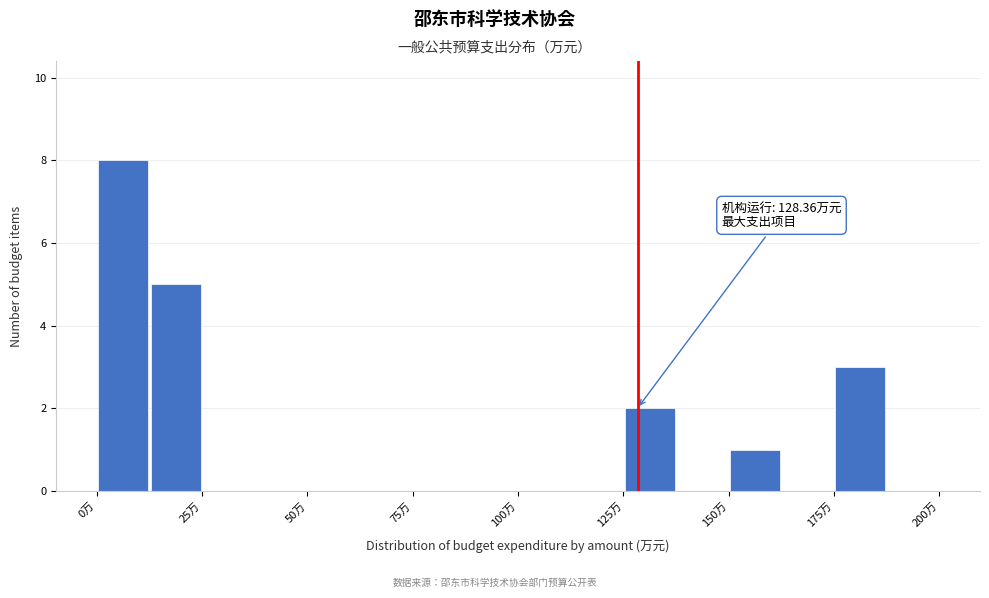

Around what value on the x-axis is the tallest bar? Give the approximate position of its centre, as read against the axis.

5